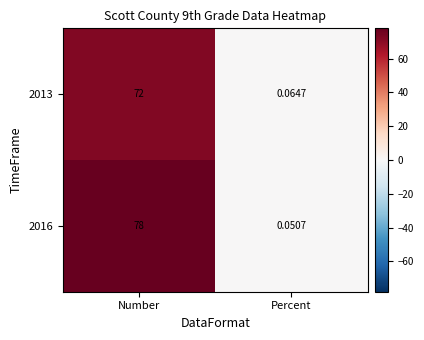

At which label does 2013 reach its minimum?

Percent